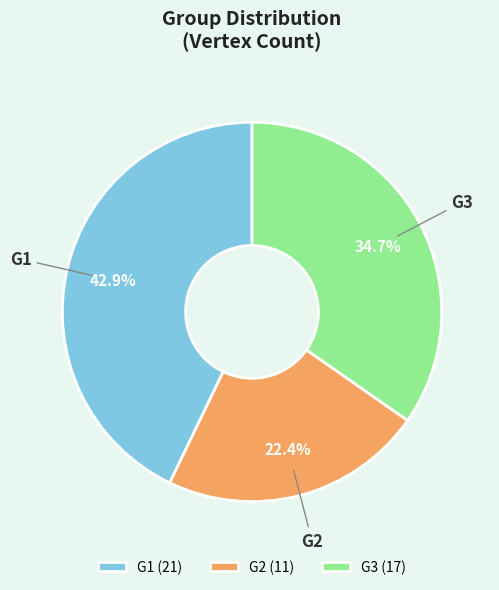

Is the sum of G2 and G3 greater than half?

Yes